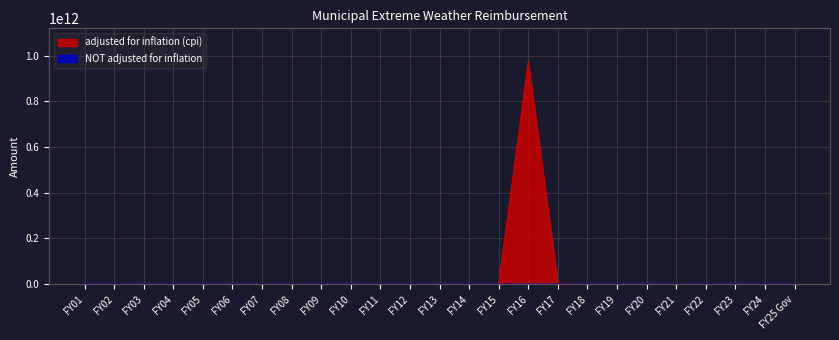

What are all the series names shown in the legend?

adjusted for inflation (cpi), NOT adjusted for inflation